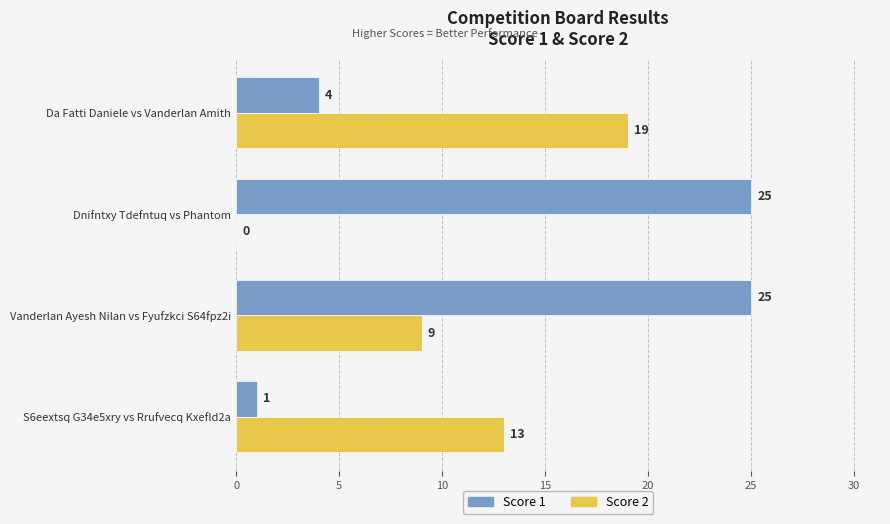

What is the greatest value displayed?

25